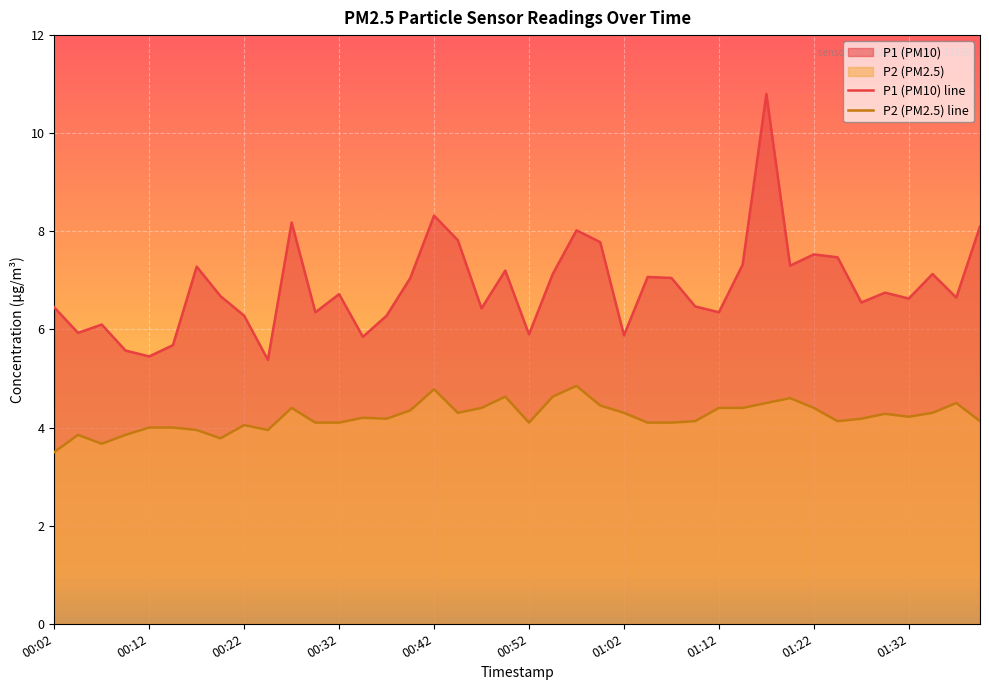

What is the total value across all series at 18?

10.8